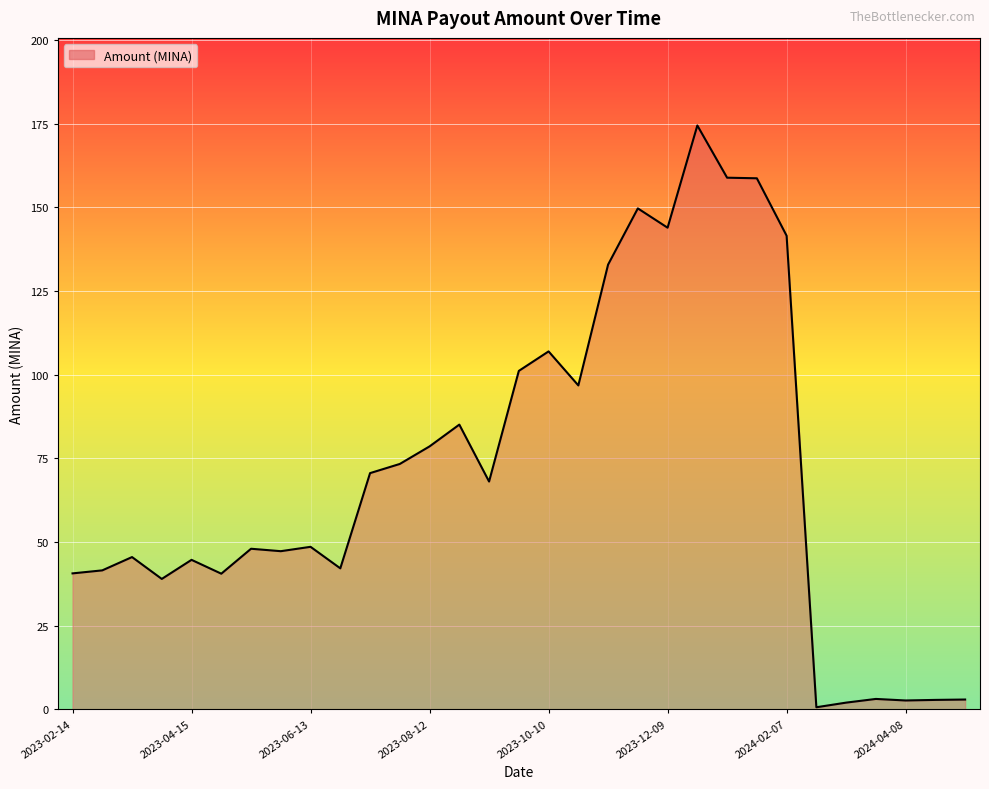

What is the difference between the maximum and minimum values?

173.8